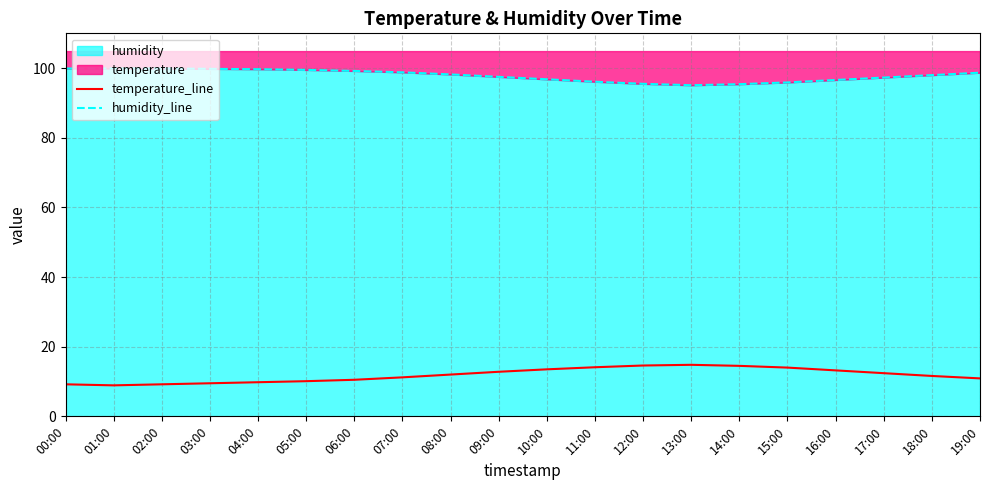

Rank the categories by humidity_line value from lowest to highest.

13:00, 14:00, 12:00, 15:00, 11:00, 16:00, 10:00, 17:00, 09:00, 18:00, 08:00, 19:00, 07:00, 06:00, 05:00, 04:00, 03:00, 00:00, 01:00, 02:00